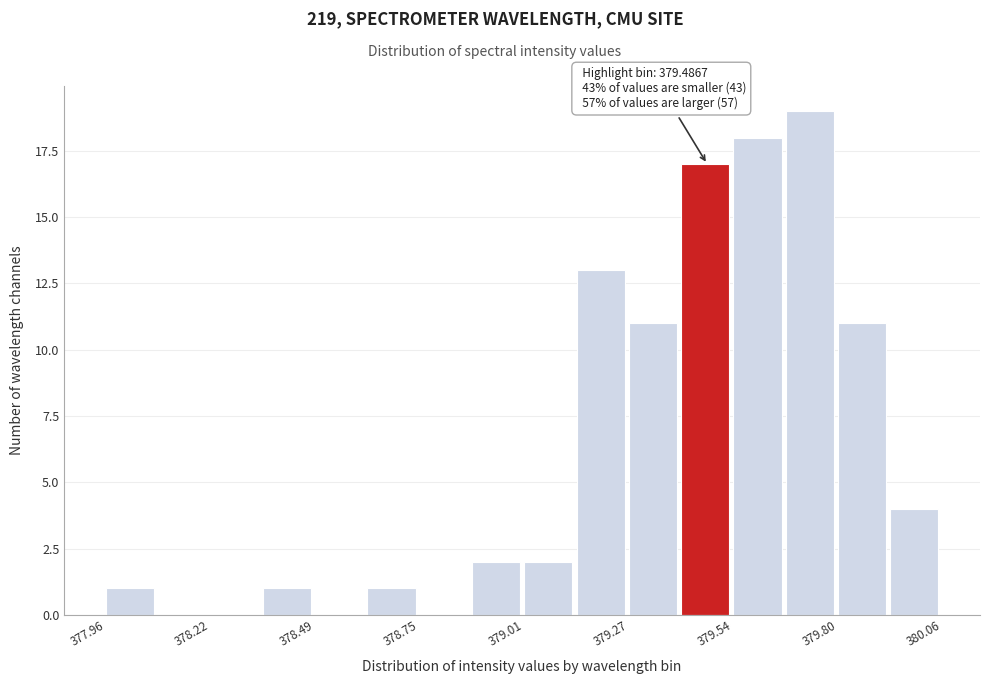

Read against the x-axis, roughly where is the centre of the tallest bar?

379.75